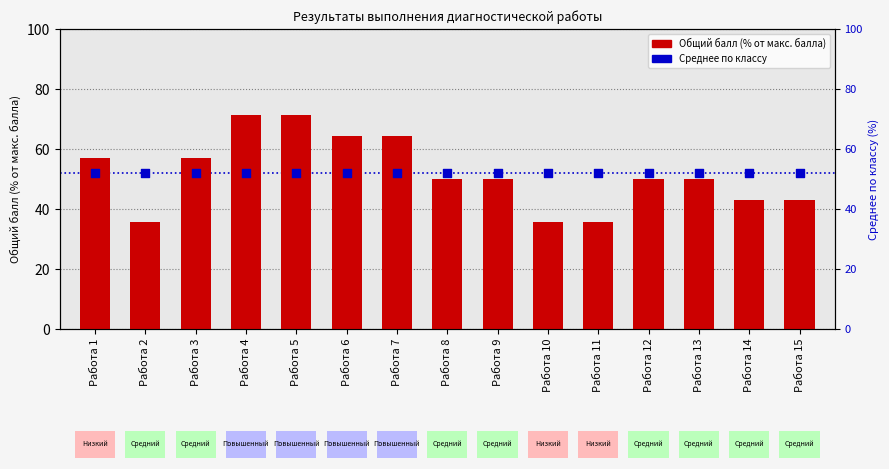

Which series reaches the maximum Y coordinate?

Общий балл (% от макс. балла)